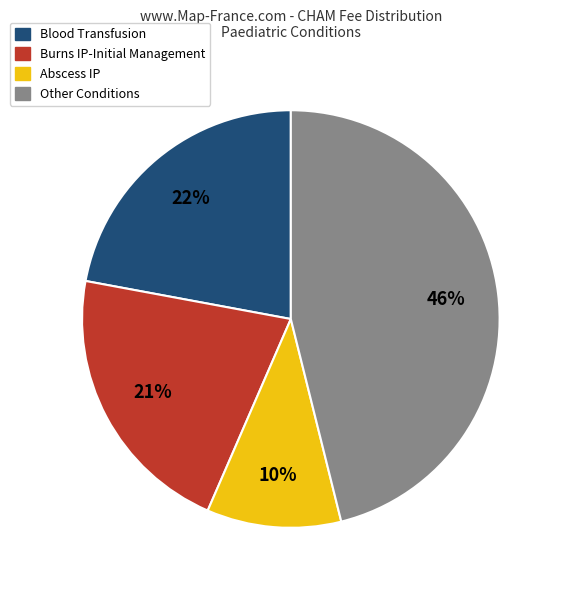

To the nearest percent, what is the difference between the largest and smallest slice percentages?

36%